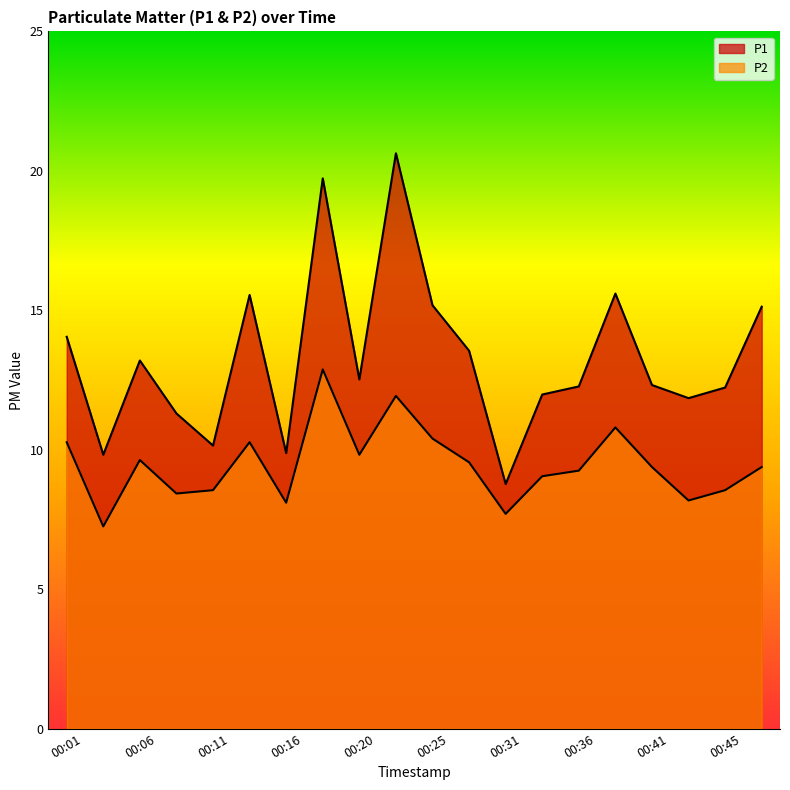

Does the chart display data point markers on the line(s)?

No